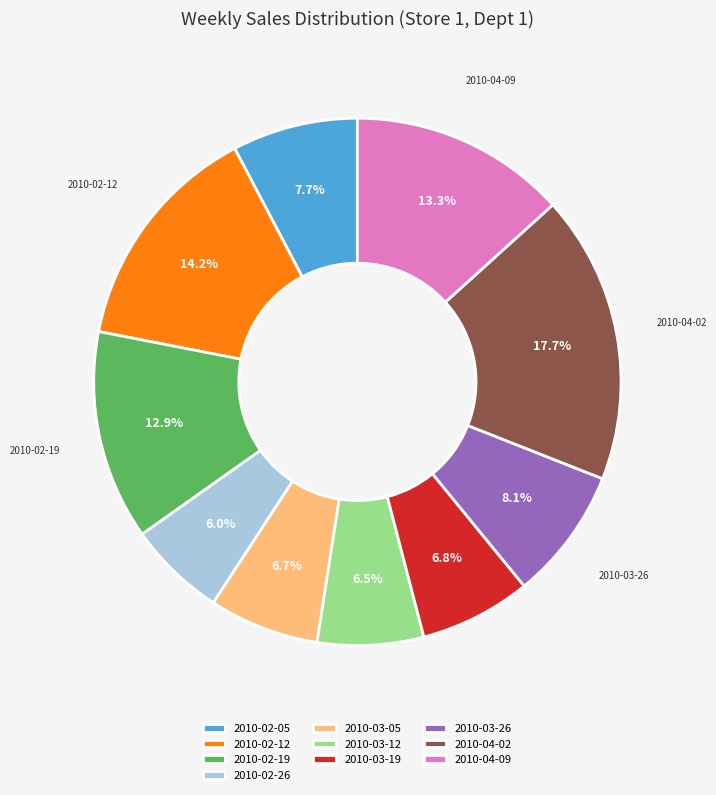

Count the number of slices in the pie.

10